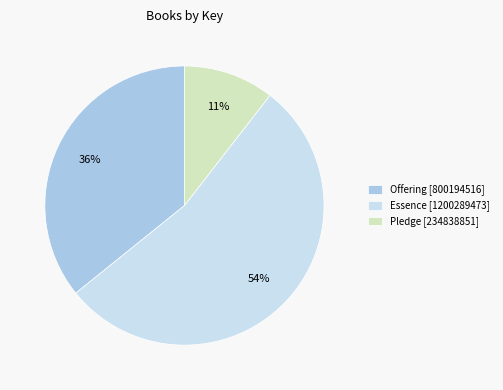

What percentage is the Offering [800194516] slice, to the nearest percent?

36%